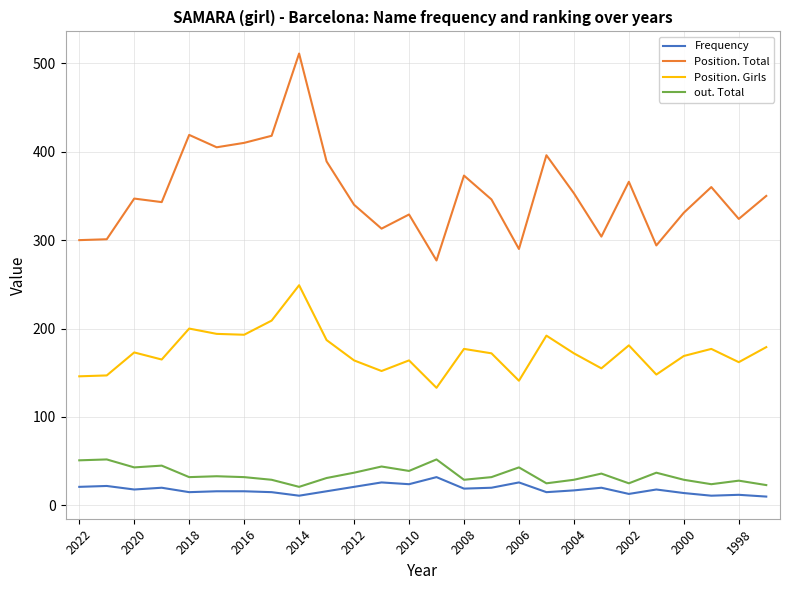

What is the maximum value for Position. Total?

511